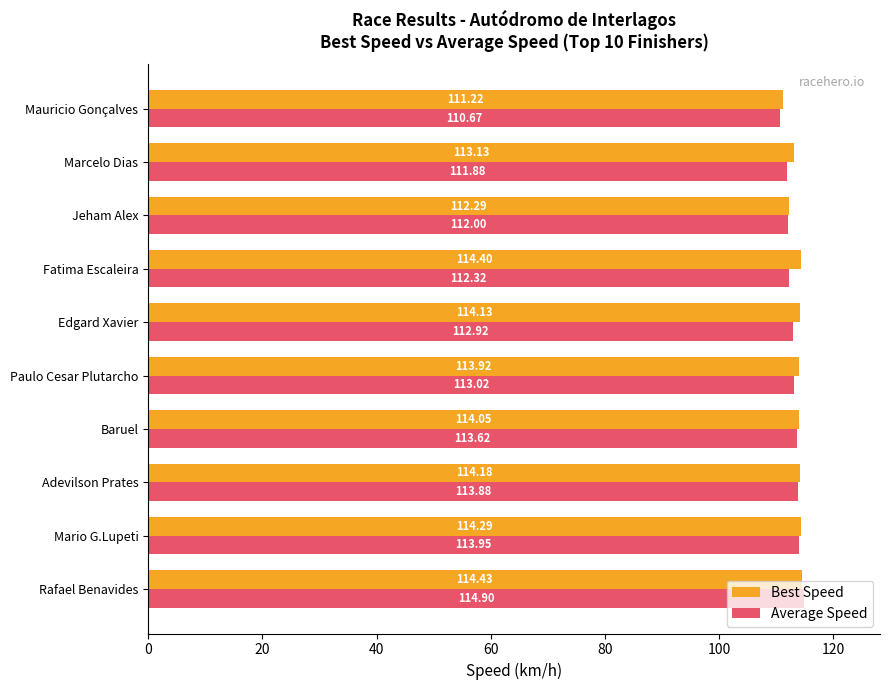

What is the maximum value for Average Speed?

114.9